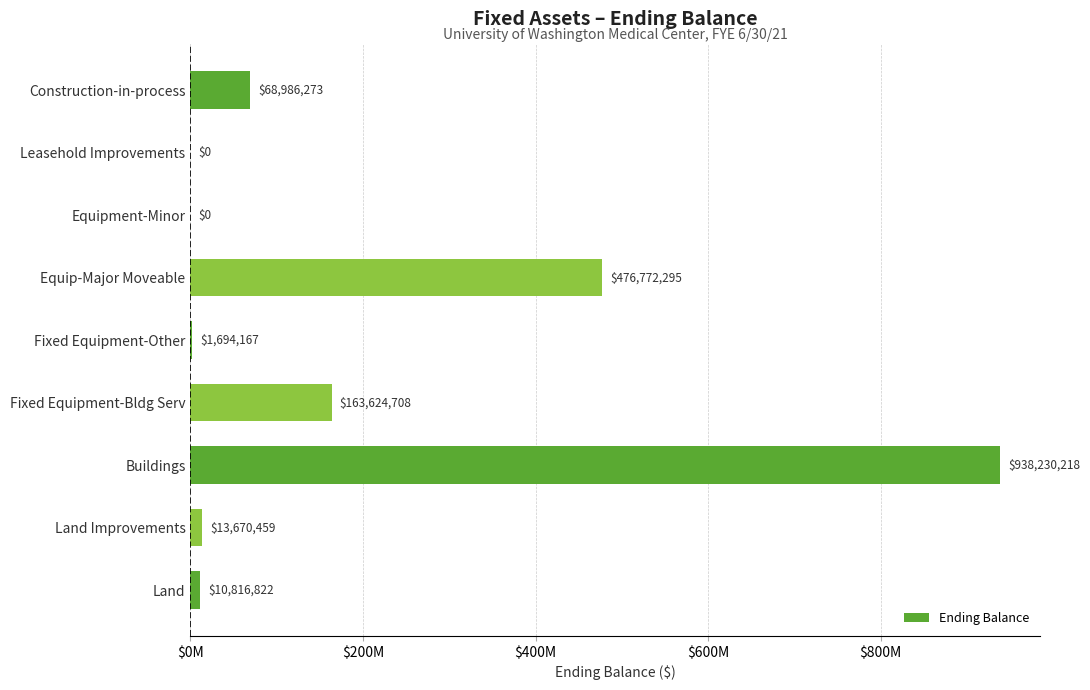

What is the greatest value displayed?

938230218